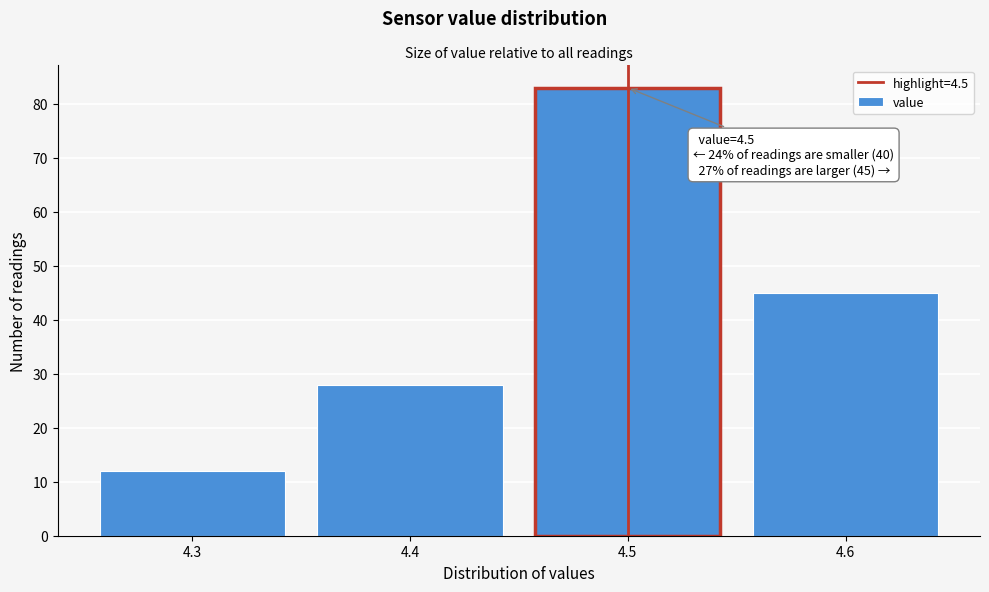

Over which range of the x-axis is the bar tallest?

4.45 to 4.55